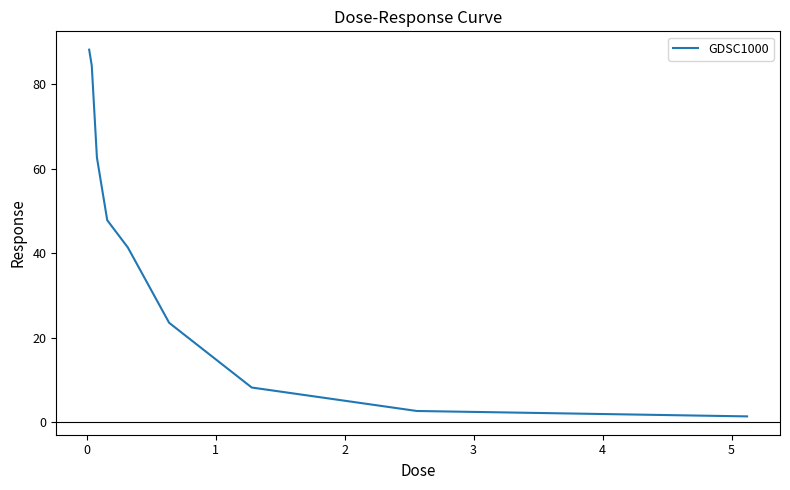

What is the smallest value displayed?

1.4